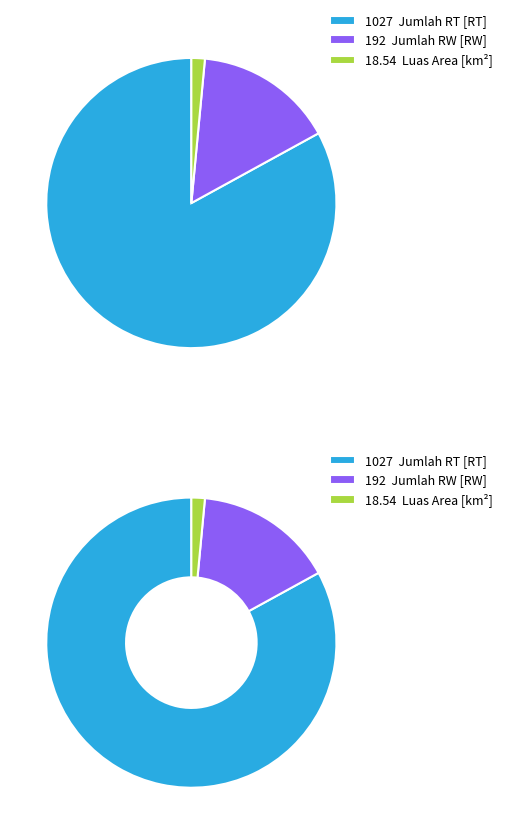

To the nearest percent, what percentage of the pie is Jumlah RT [RT]?

83%